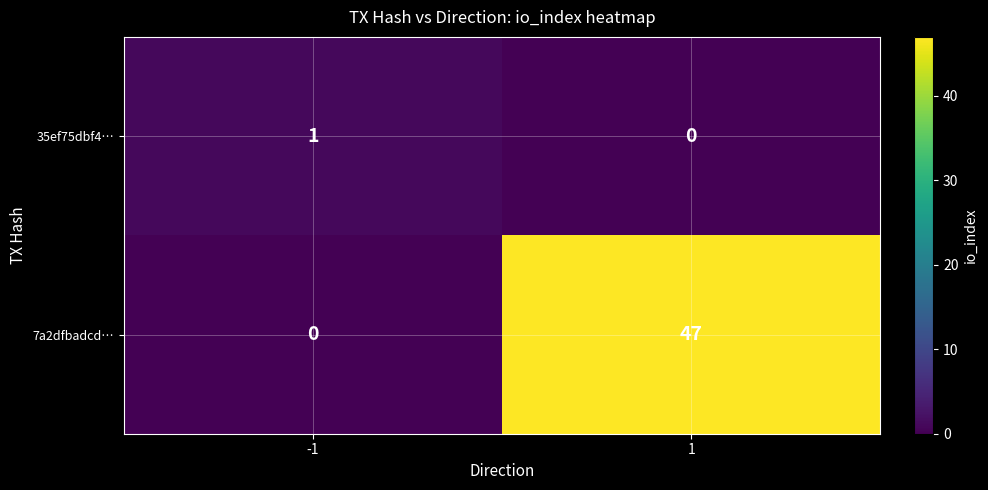

At which category is the sum across all series the highest?

1